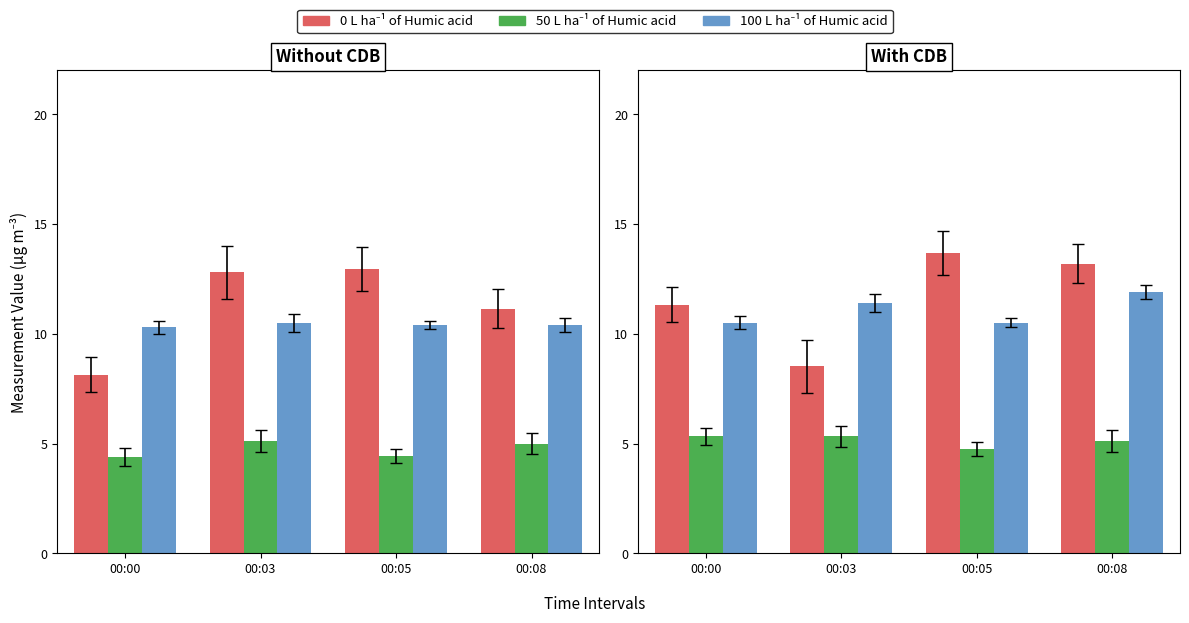

What is the approximate value of 0 L ha⁻¹ of Humic acid at 00:03?

8.5